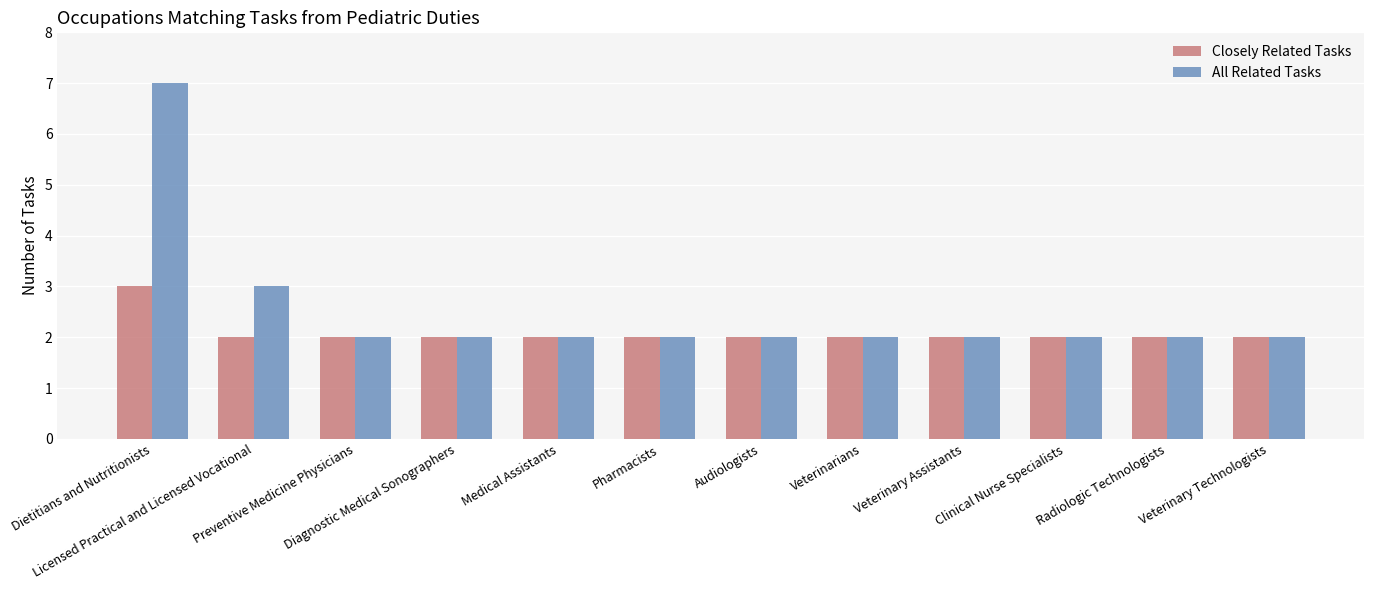

Rank the series by their average value, from lowest to highest.

Closely Related Tasks, All Related Tasks